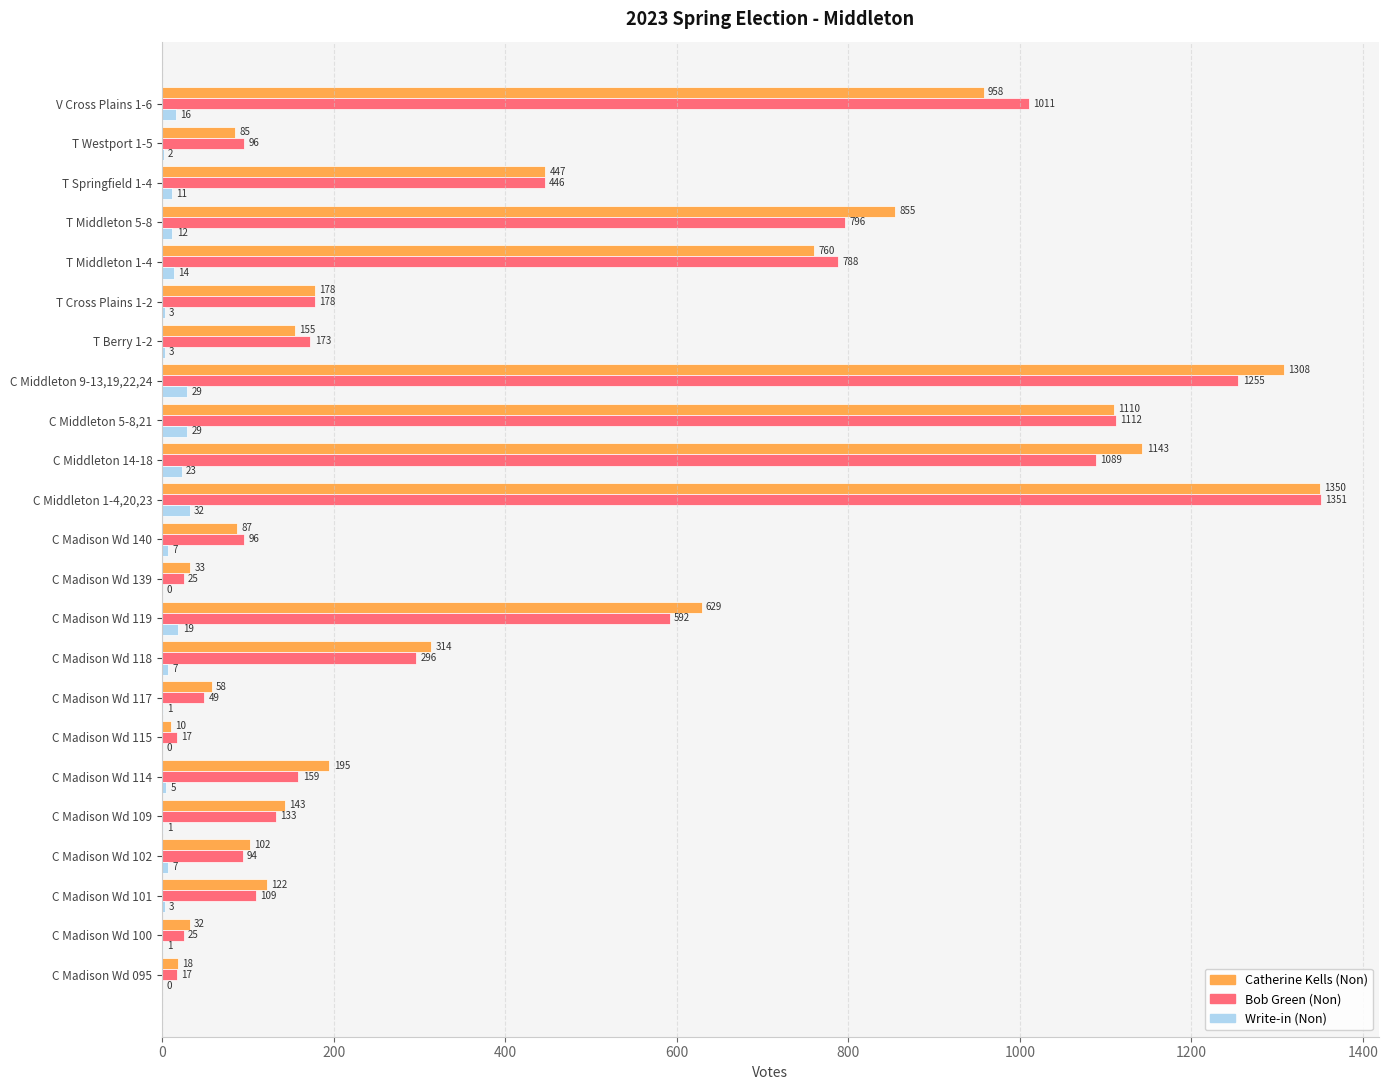

What is the greatest value displayed?

1351